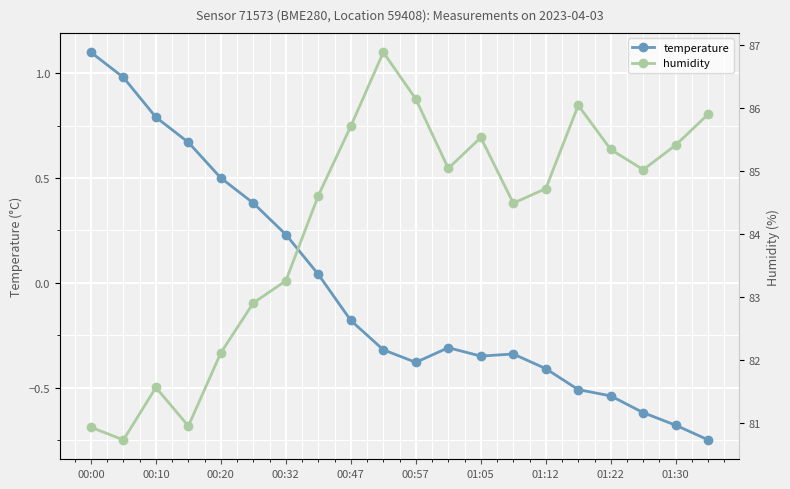

At which category does temperature reach its first local valley?

00:57